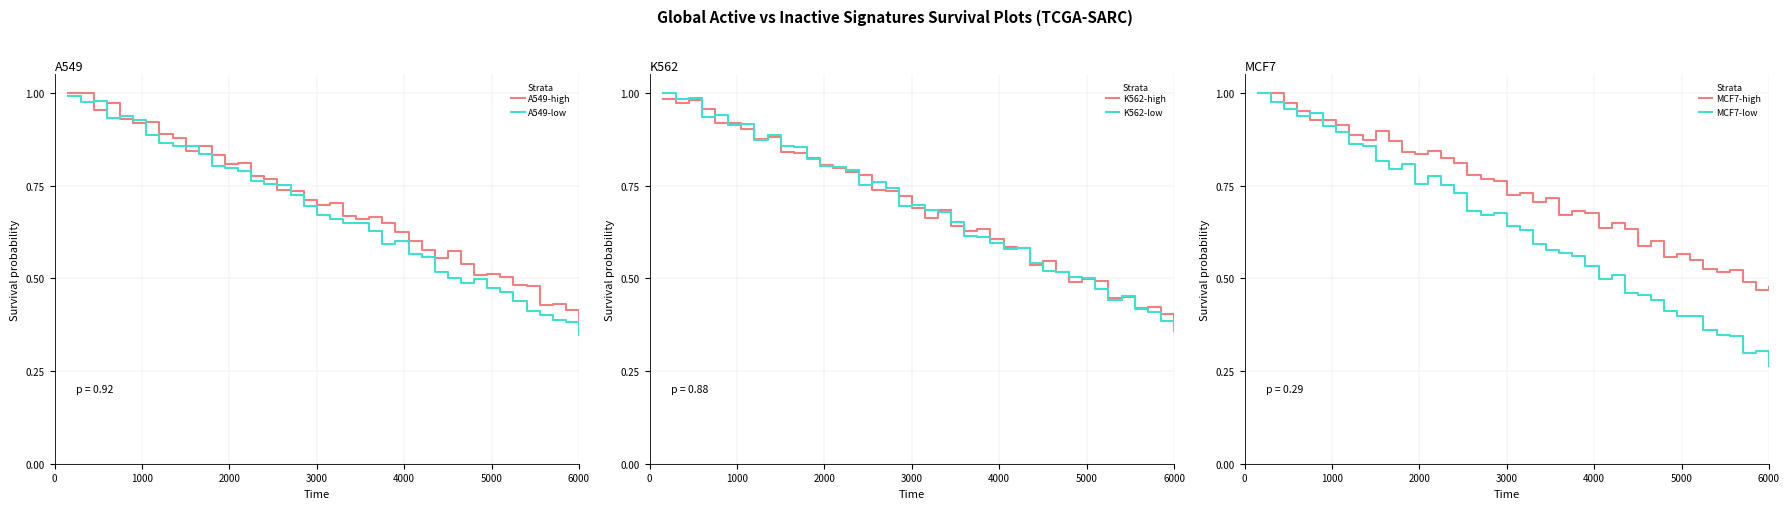

How many distinct data groups are displayed?

6